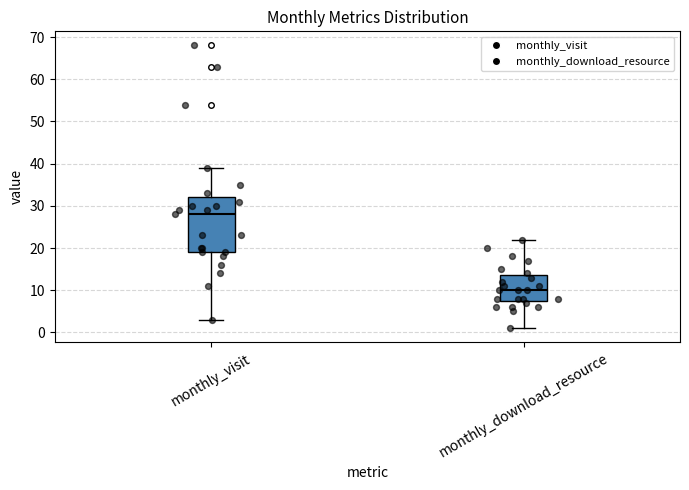

Which box is the tallest, from its lower edge to its upper edge?

monthly_visit